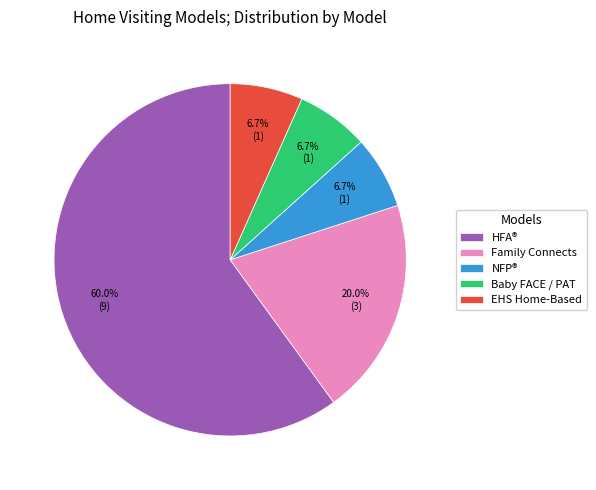

What is the largest slice in the pie chart?

HFA®